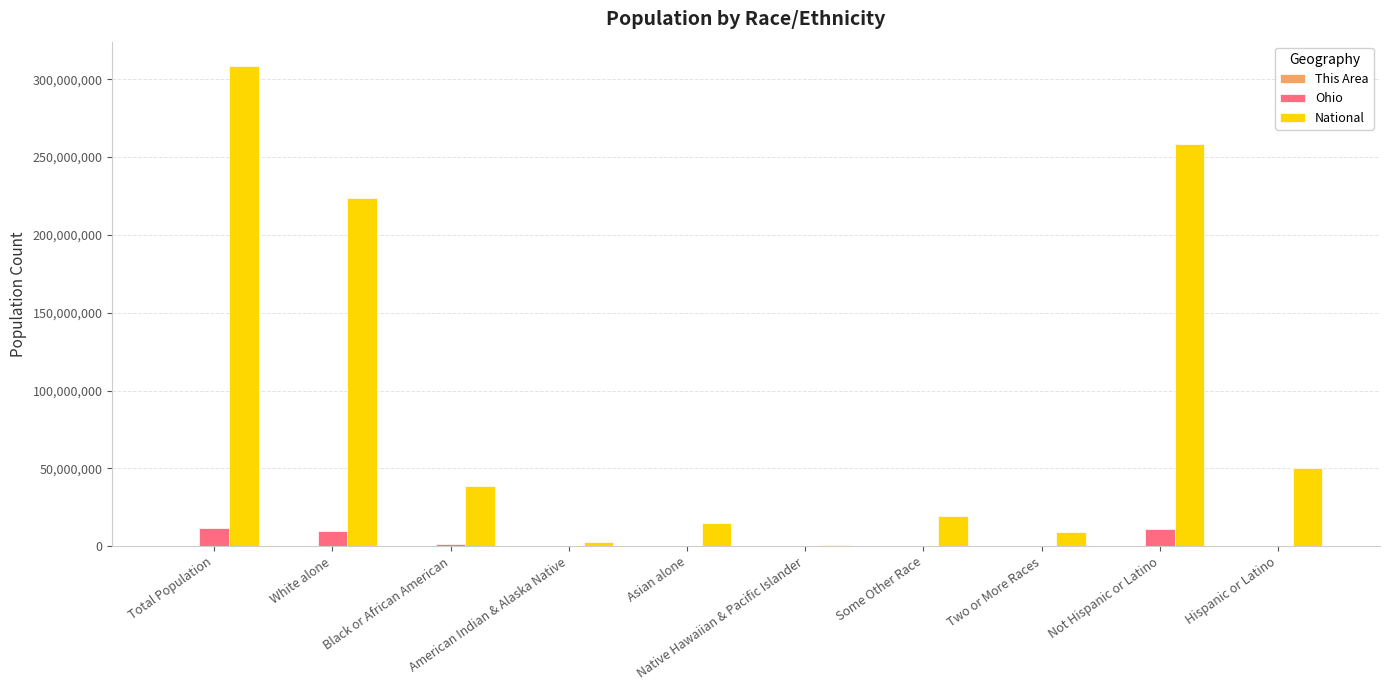

What is the sum of all Ohio values?

34609512